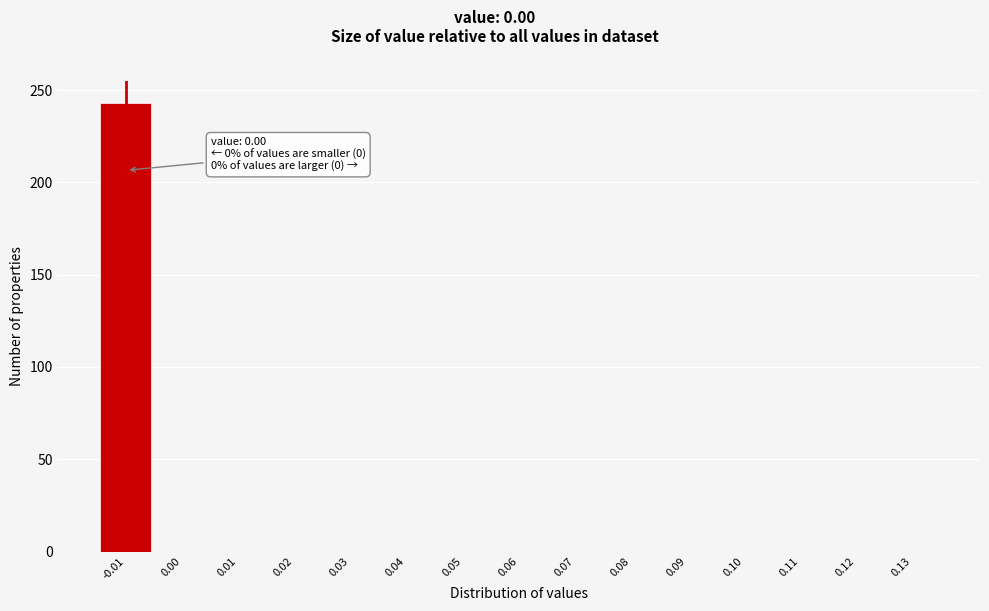

Reading left to right, list all the values displayed in this chart.

-0.01=243	0.00=0	0.01=0	0.02=0	0.03=0	0.04=0	0.05=0	0.06=0	0.07=0	0.08=0	0.09=0	0.10=0	0.11=0	0.12=0	0.13=0